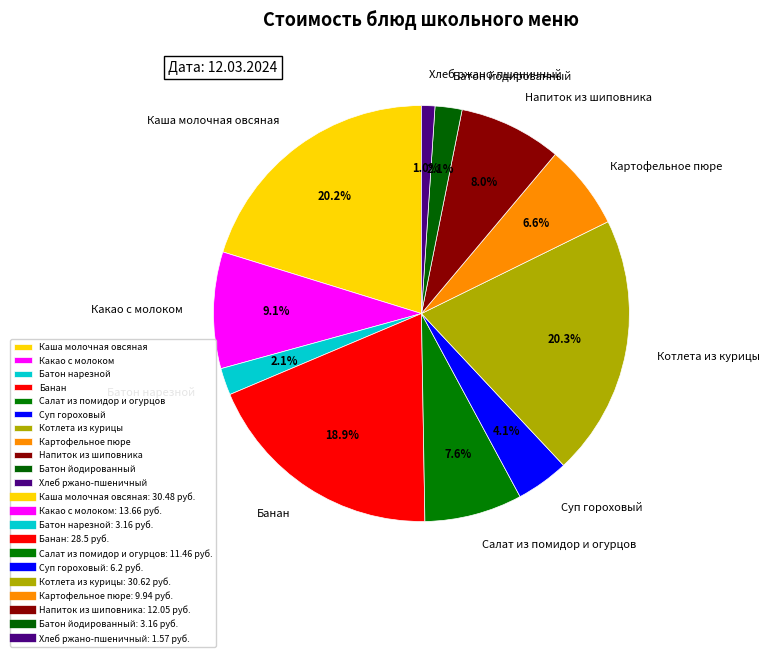

Is it true that Напиток из шиповника is 8% of the pie?

True